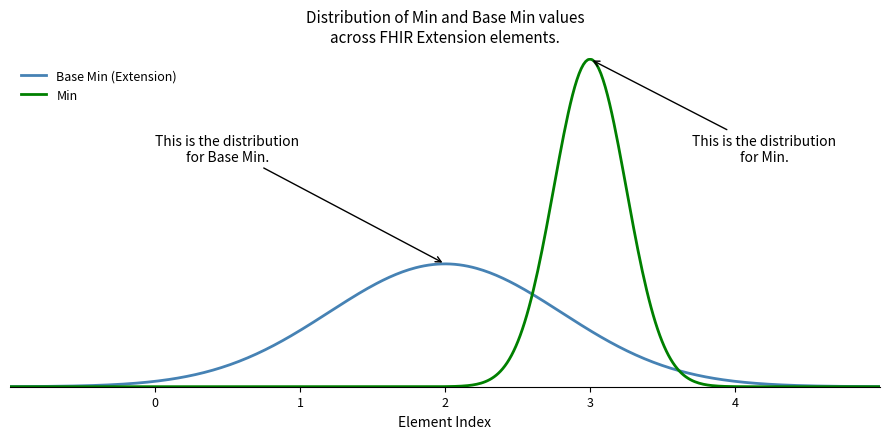

True or false: Min and Base Min (Extension) cross at least once.

True